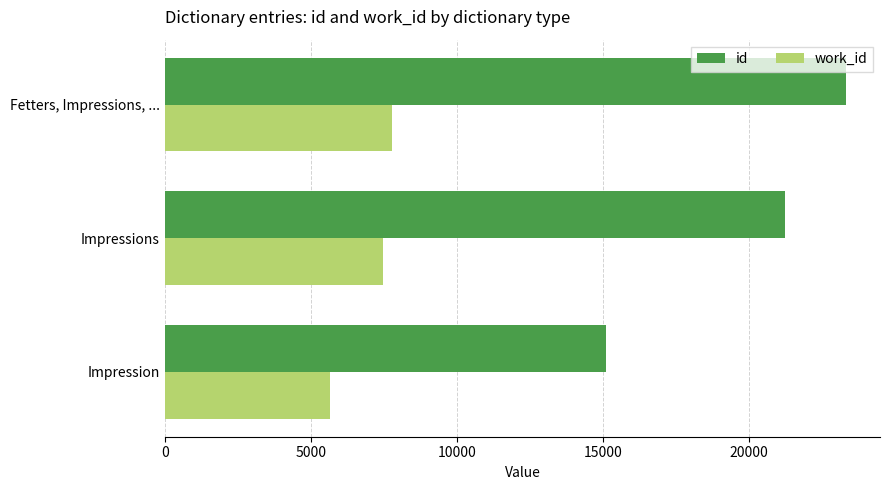

Which category has the highest value across all series?

Fetters, Impressions, ...